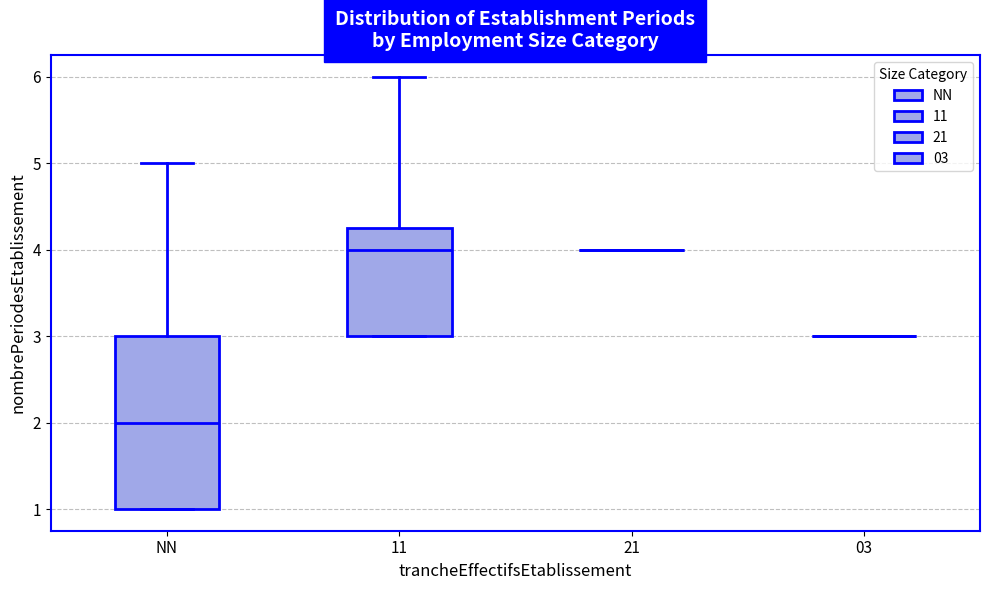

Comparing the boxes themselves (not the whiskers), which one is the tallest?

NN